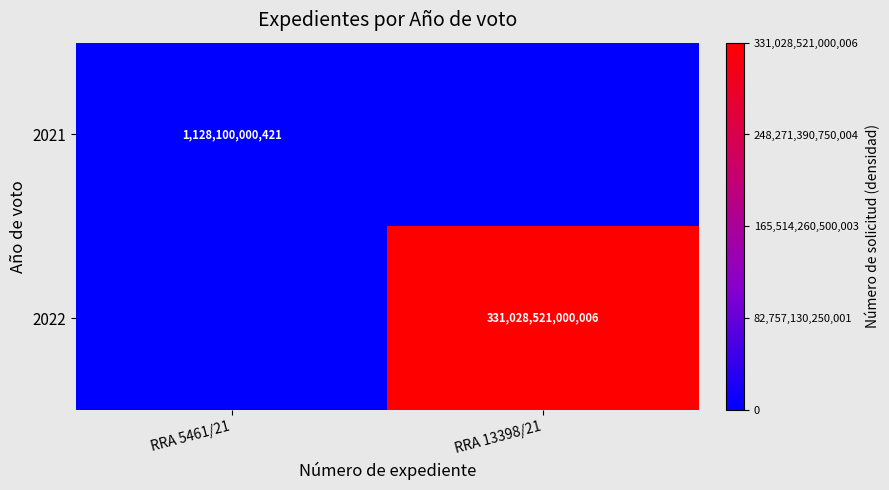

True or false: 2021 has a value of 1128100000421 at RRA 5461/21.

True